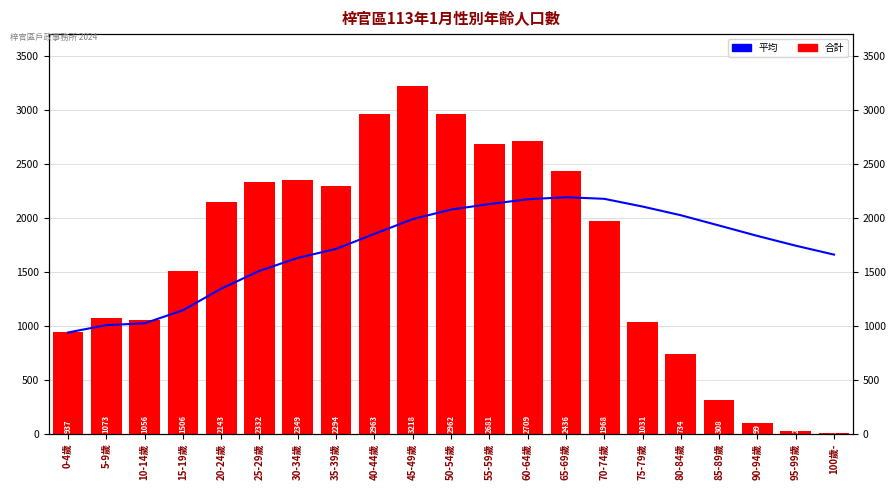

Reading left to right, transcribe all the data shown in this chart.

平均: 0-4歲=937.0	5-9歲=1005.0	10-14歲=1022.0	15-19歲=1143.0	20-24歲=1343.0	25-29歲=1507.8	30-34歲=1628.0	35-39歲=1711.2	40-44歲=1850.3	45-49歲=1987.1	50-54歲=2075.7	55-59歲=2126.2	60-64歲=2171.0	65-69歲=2189.9	70-74歲=2175.1	75-79歲=2103.6	80-84歲=2023.1	85-89歲=1927.8	90-94歲=1831.5	95-99歲=1741.0	100歲-=1658.3
合計: 0-4歲=937.0	5-9歲=1073.0	10-14歲=1056.0	15-19歲=1506.0	20-24歲=2143.0	25-29歲=2332.0	30-34歲=2349.0	35-39歲=2294.0	40-44歲=2963.0	45-49歲=3218.0	50-54歲=2962.0	55-59歲=2681.0	60-64歲=2709.0	65-69歲=2436.0	70-74歲=1968.0	75-79歲=1031.0	80-84歲=734.0	85-89歲=308.0	90-94歲=99.0	95-99歲=22.0	100歲-=3.0